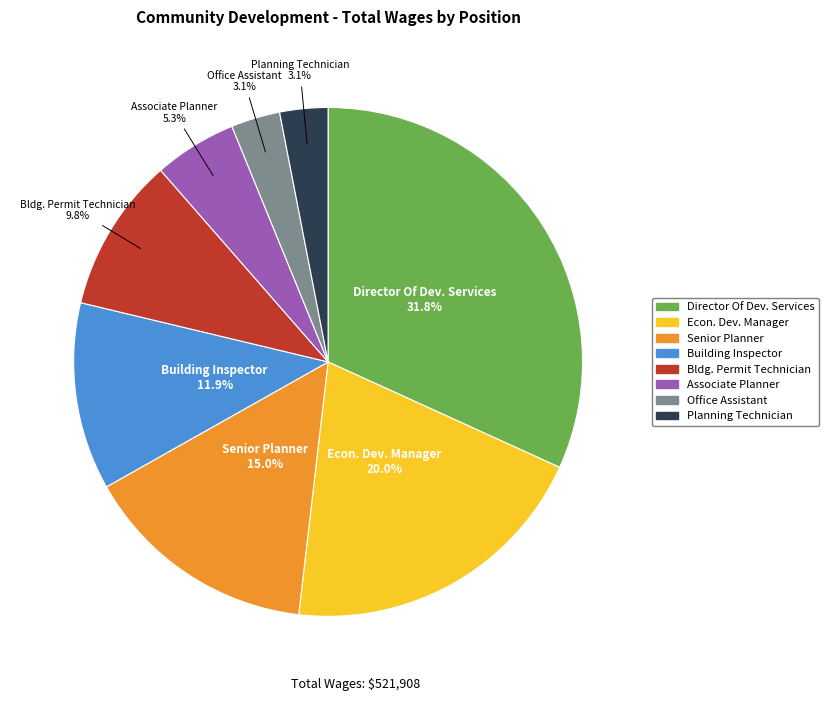

Is there any slice that represents more than half of the pie?

No